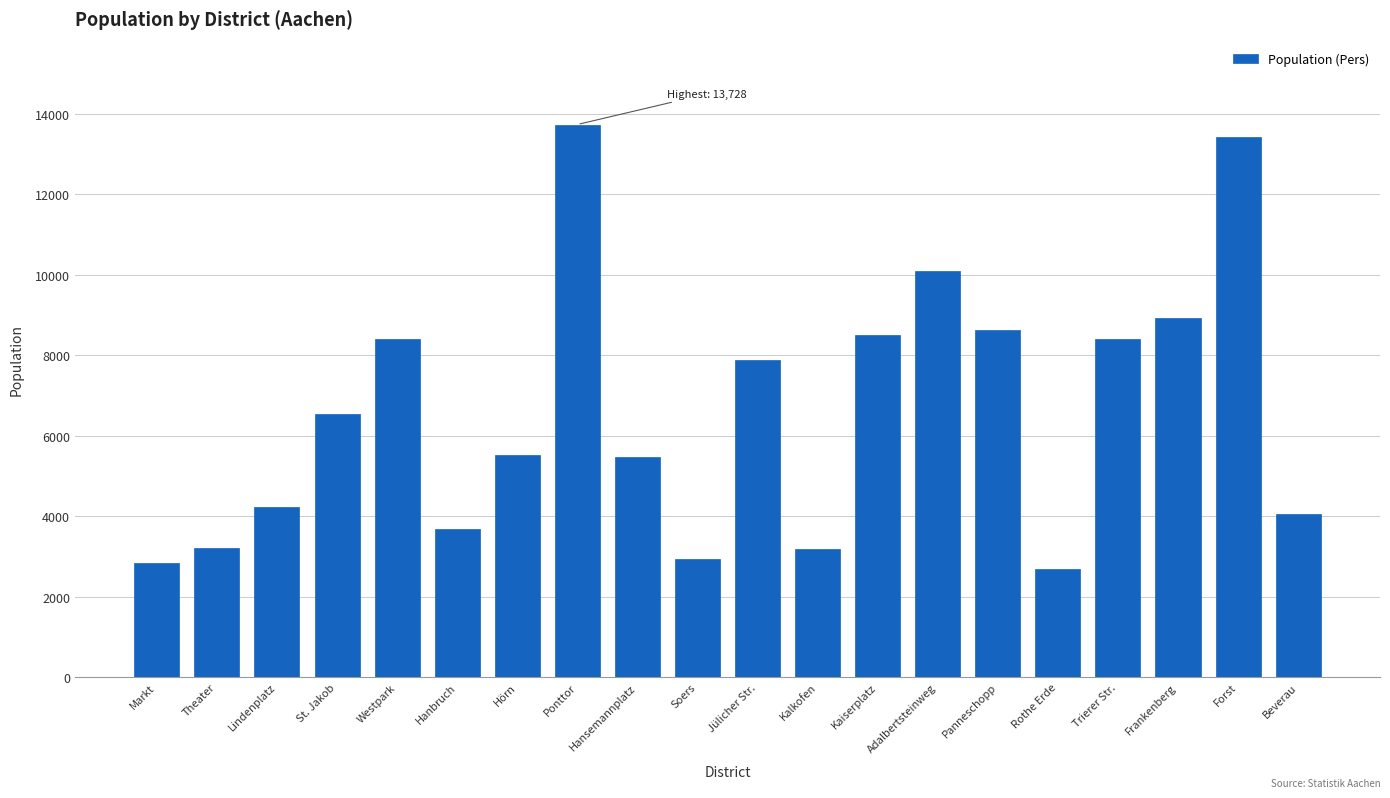

At which category does the chart reach its peak across all series?

Ponttor